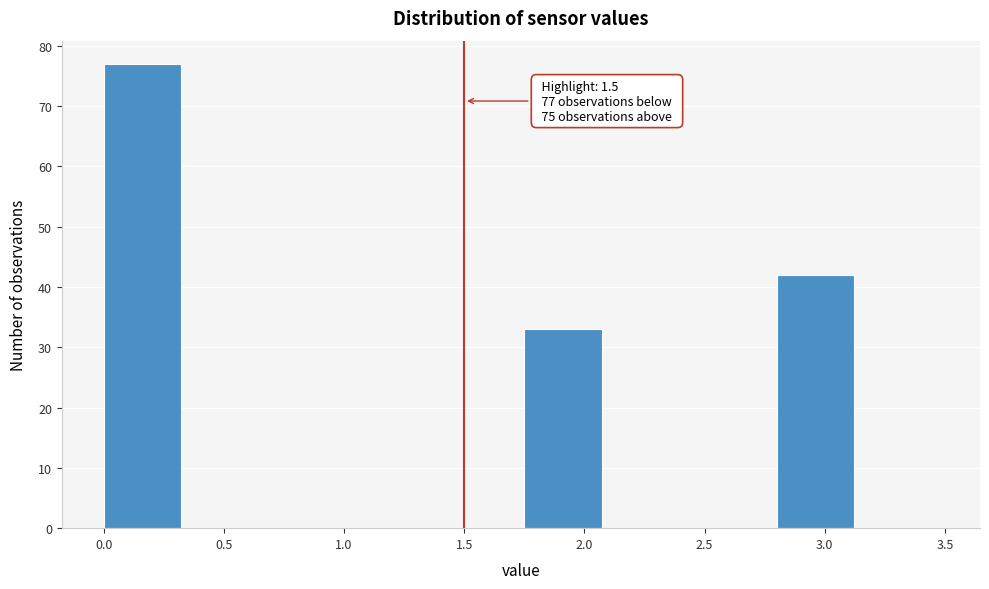

Which range on the x-axis has the tallest bar?

0.00 to 0.35